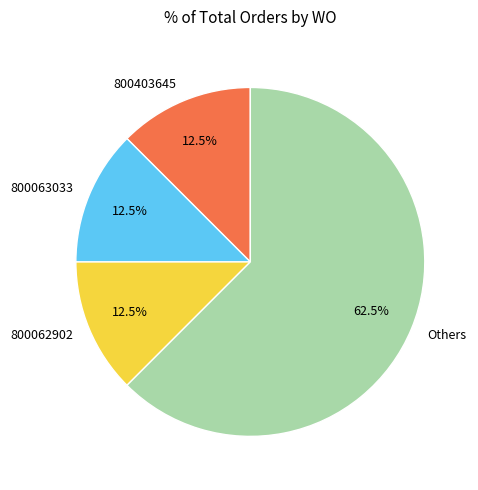

Which category has the biggest portion of the pie?

Others